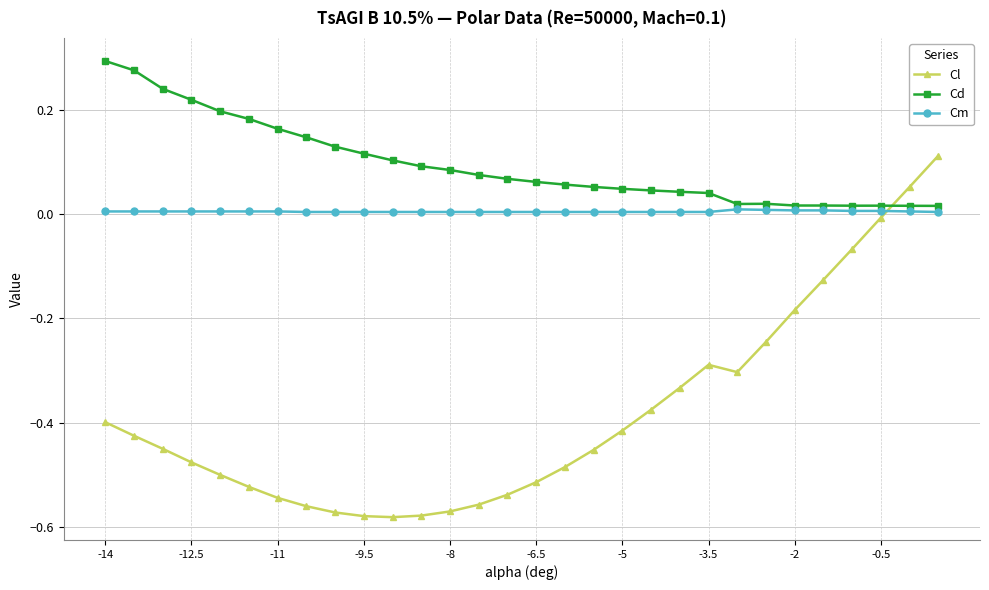

Which series has the widest spread of values?

Cl